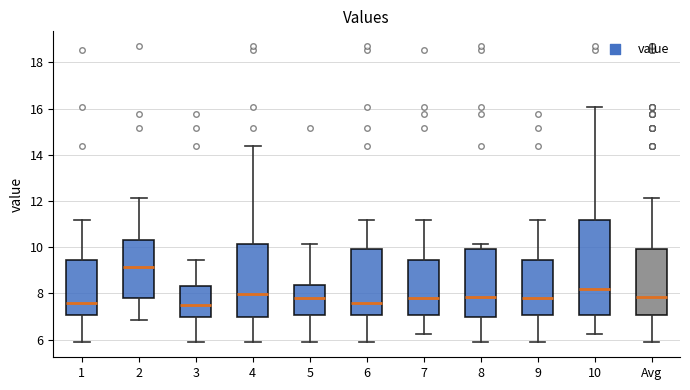

Reading left to right, transcribe this box plot: for each box, give where its median line is, the range the box spans, and where its two whiskers end, as read against the y-axis. The values are not printed on the chart, so give them approximately, as read against the axis.

1: median 7.6, box 7.0 to 9.4, whiskers 5.8 to 11.2
2: median 9.2, box 7.8 to 10.4, whiskers 6.8 to 12.2
3: median 7.6, box 7.0 to 8.4, whiskers 5.8 to 9.4
4: median 8.0, box 7.0 to 10.2, whiskers 5.8 to 14.4
5: median 7.8, box 7.0 to 8.4, whiskers 5.8 to 10.2
6: median 7.6, box 7.0 to 10.0, whiskers 5.8 to 11.2
7: median 7.8, box 7.0 to 9.4, whiskers 6.2 to 11.2
8: median 7.8, box 7.0 to 10.0, whiskers 5.8 to 10.2
9: median 7.8, box 7.0 to 9.4, whiskers 5.8 to 11.2
10: median 8.2, box 7.0 to 11.2, whiskers 6.2 to 16.0
Avg: median 7.8, box 7.0 to 10.0, whiskers 5.8 to 12.2